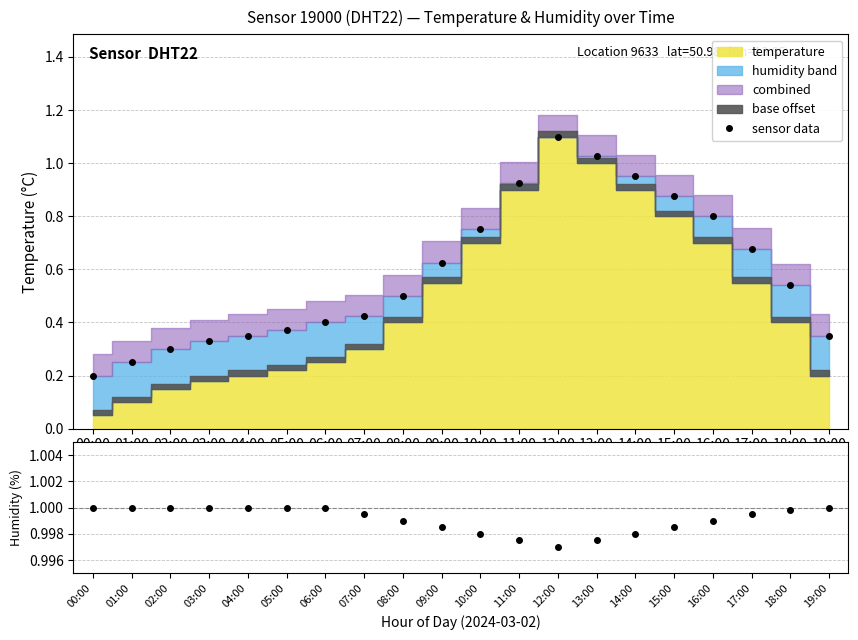

What is the minimum value for sensor data?

0.2